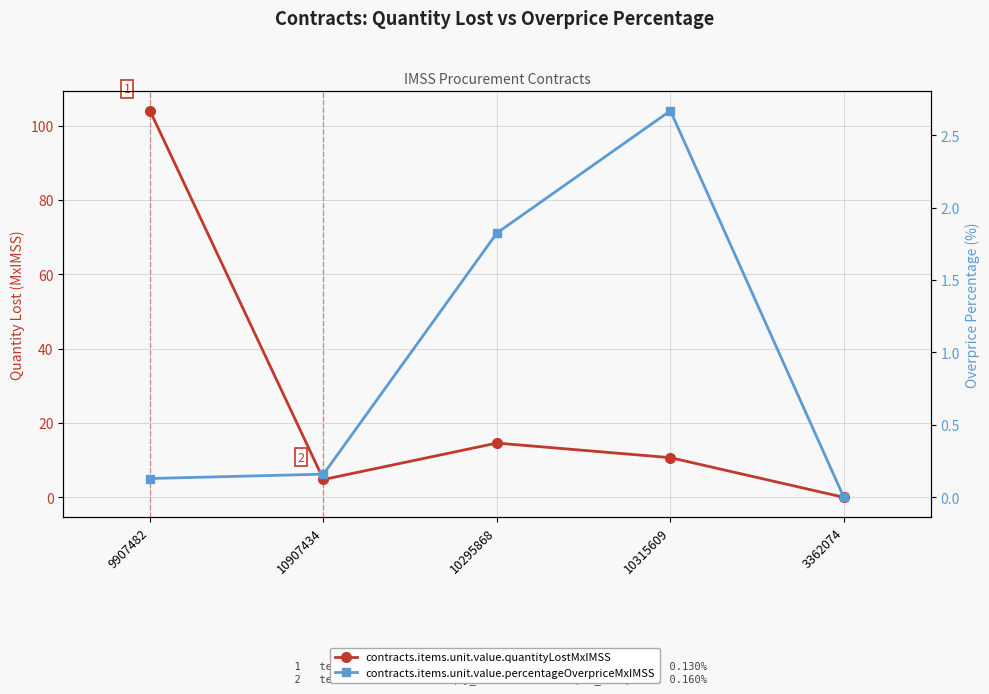

Reading left to right, what are all the values shown in this chart?

contracts.items.unit.value.quantityLostMxIMSS: 104.0	4.8	14.6	10.7	0.0
contracts.items.unit.value.percentageOverpriceMxIMSS: 0.1	0.2	1.8	2.7	0.0